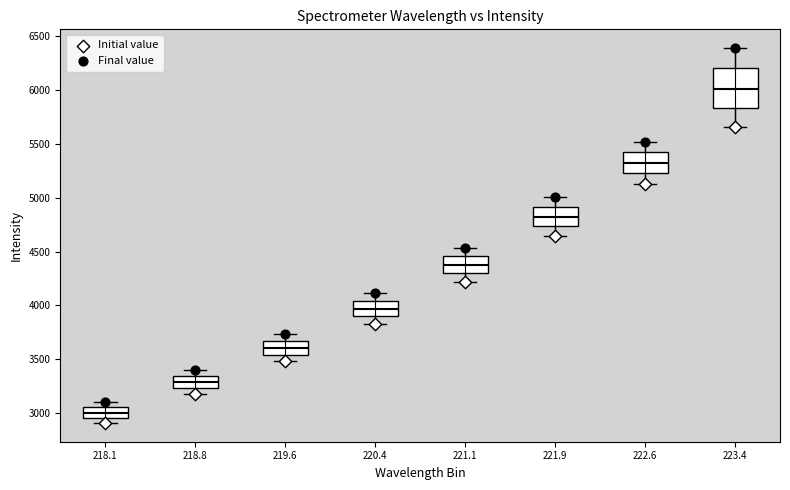

Comparing the boxes themselves (not the whiskers), which one is the tallest?

223.4